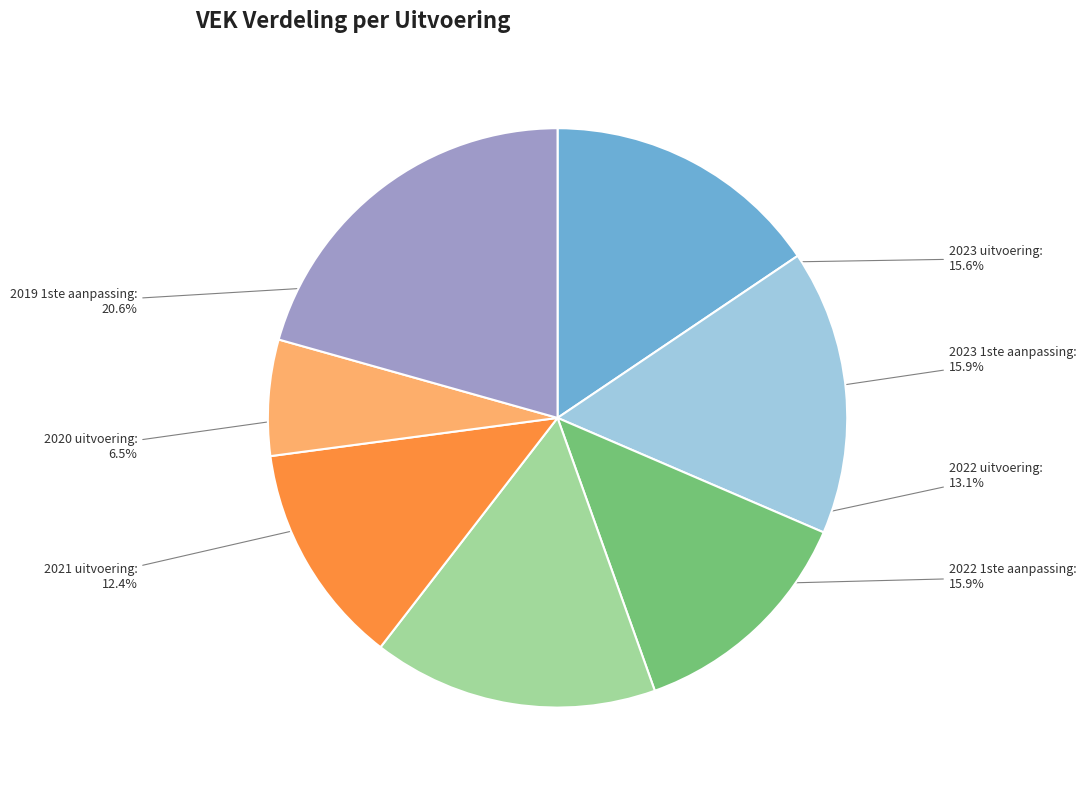

Count the number of slices in the pie.

7